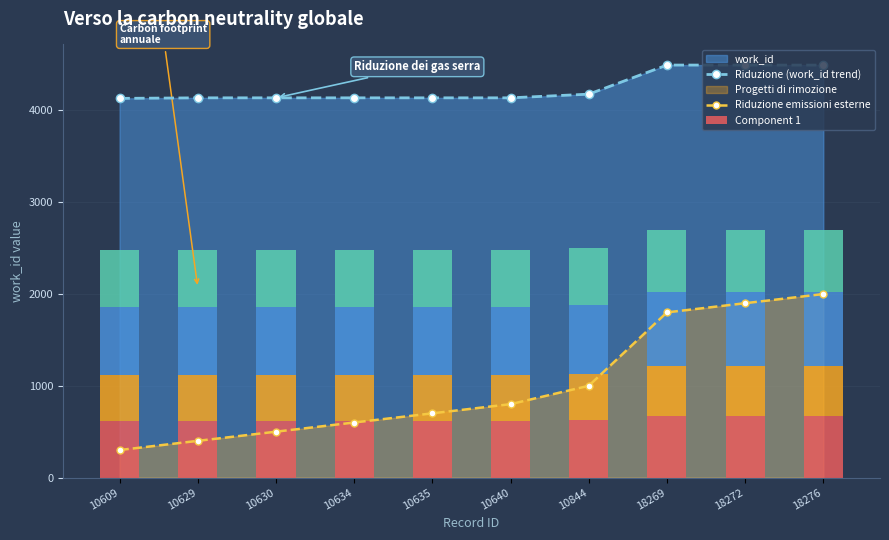

At which label does Riduzione (work_id trend) reach its peak?

18269